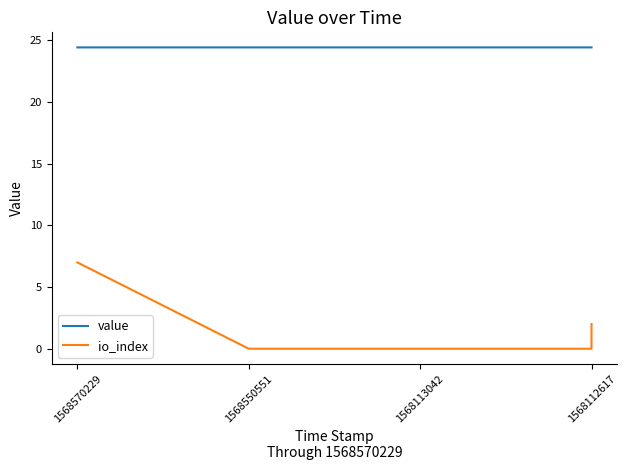

What is the approximate value of value at 1568550551?

24.4